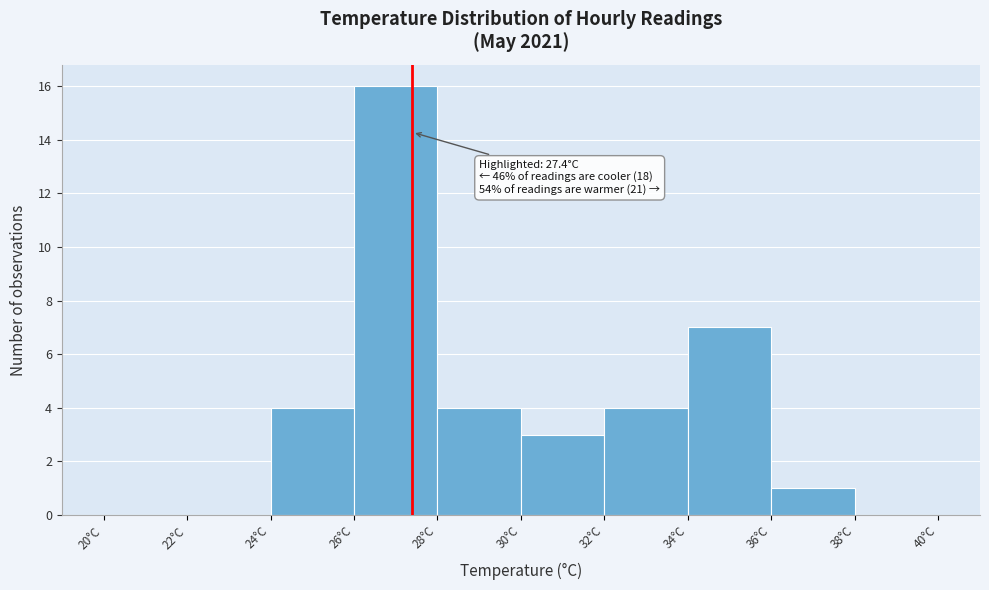

Which range on the x-axis has the tallest bar?

26 to 28